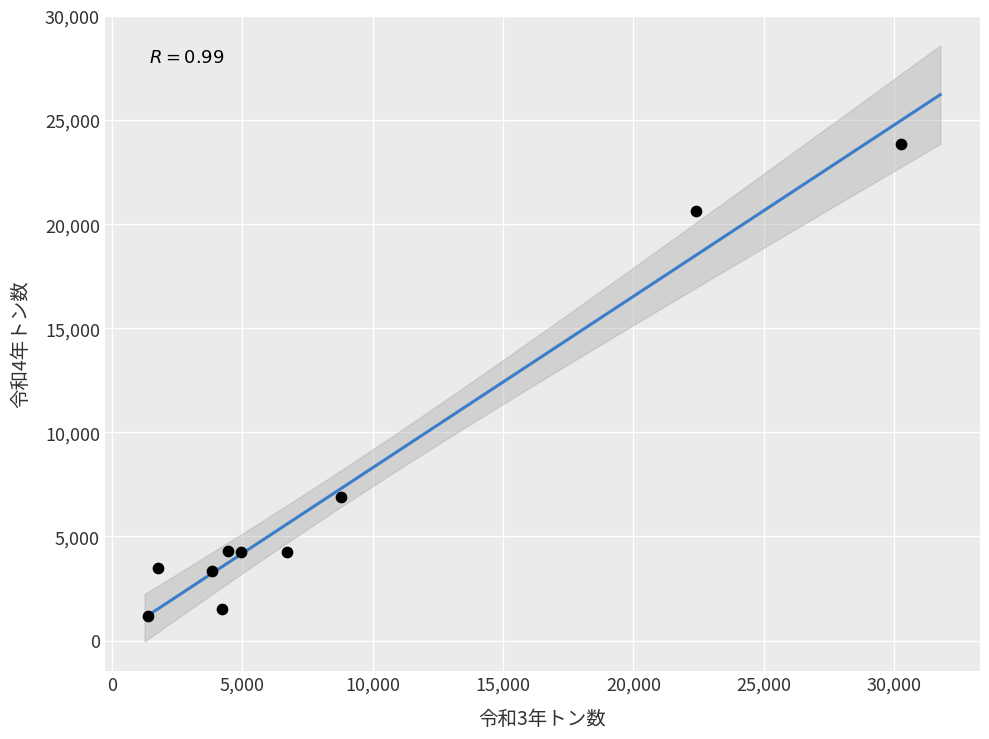

What is the range of X values (max minus min)?

28847